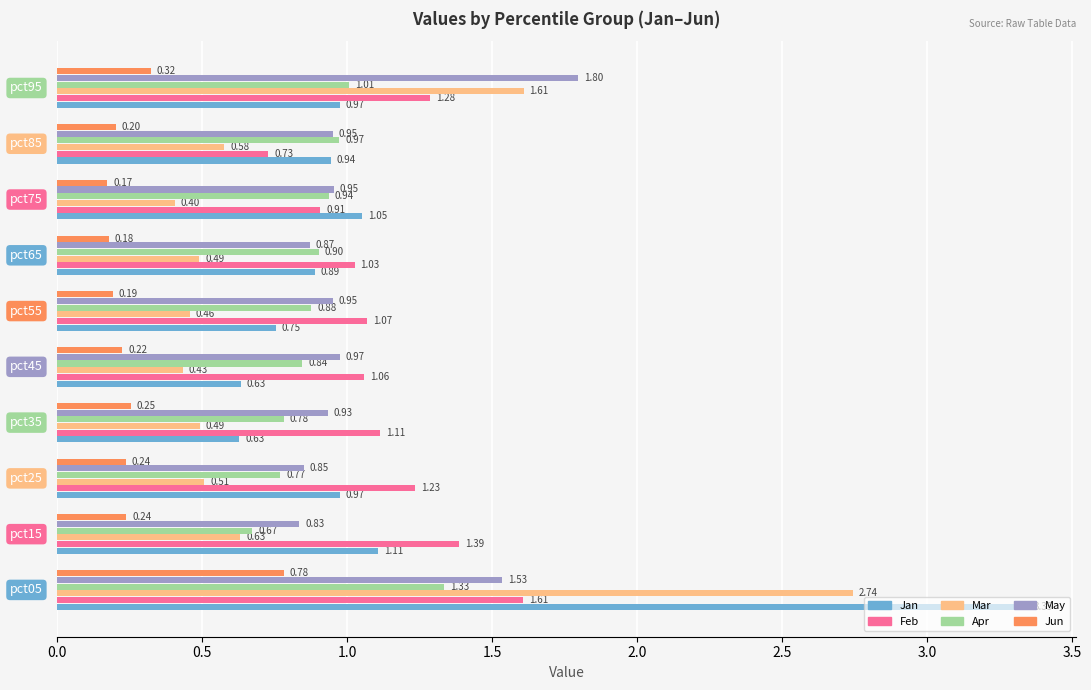

Which series has the largest total across all categories?

Feb